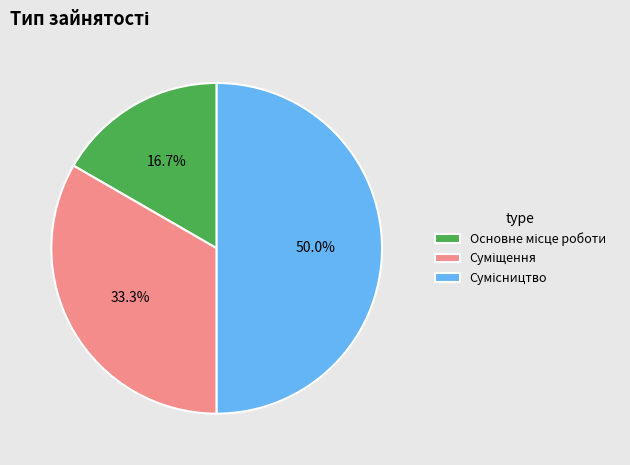

Between Сумісництво and Основне місце роботи, which is larger?

Сумісництво